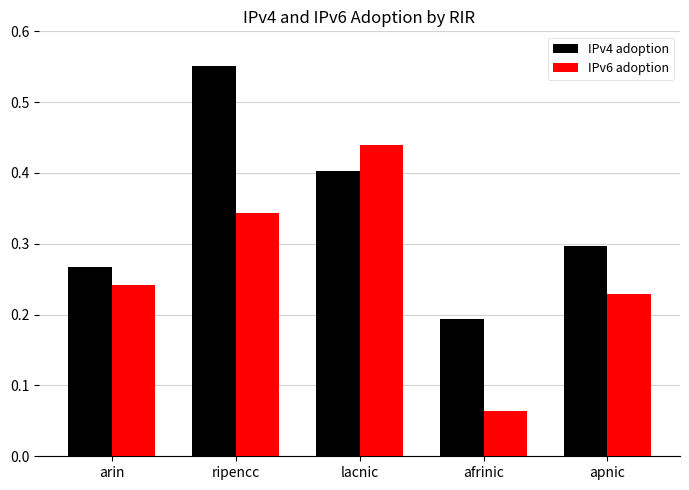

What is the label of the 2nd bar from the left?

ripencc